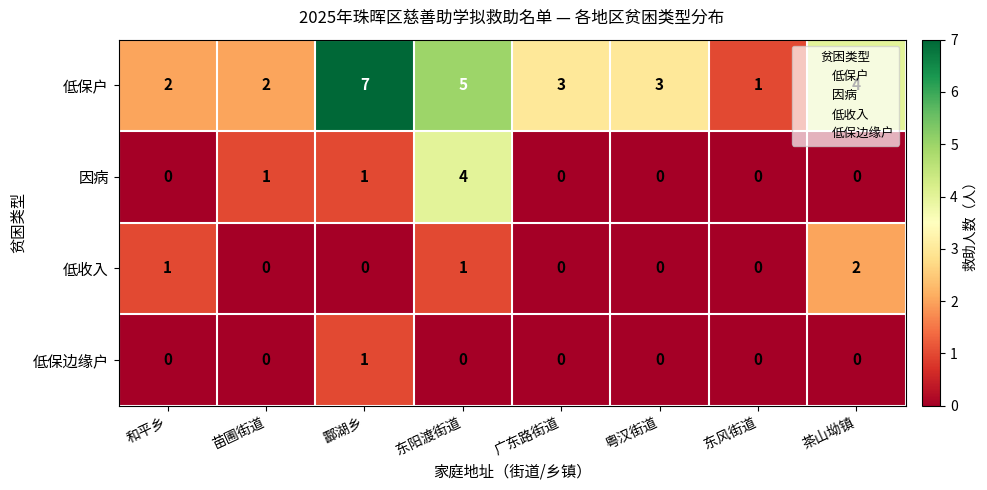

Which series has the largest total across all categories?

低保户